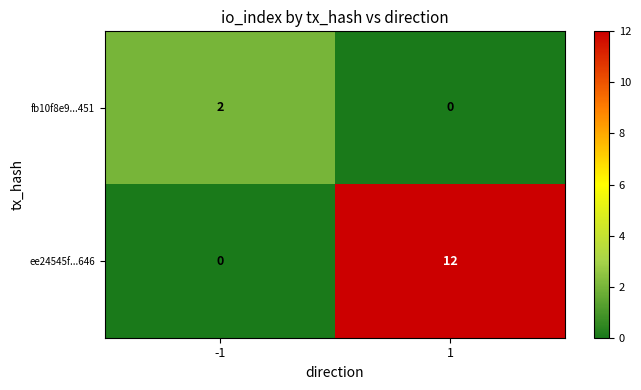

The value of fb10f8e9...451 at 1 is 0. True or false?

True